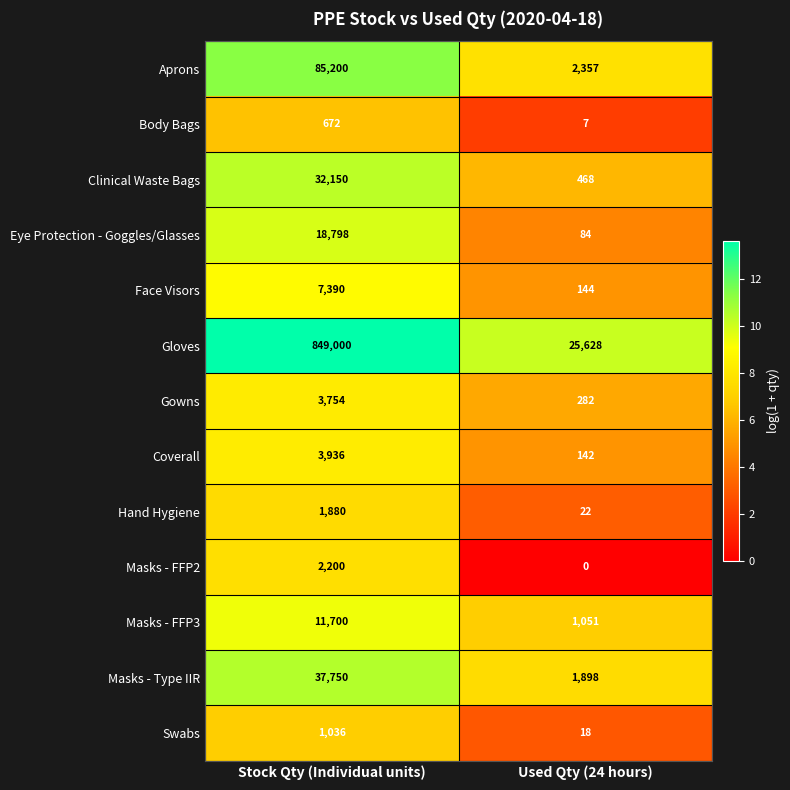

Reading right to left, list all the values displayed in this chart.

Aprons: Used Qty (24 hours)=2357	Stock Qty (Individual units)=85200
Body Bags: Used Qty (24 hours)=7	Stock Qty (Individual units)=672
Clinical Waste Bags: Used Qty (24 hours)=468	Stock Qty (Individual units)=32150
Eye Protection - Goggles/Glasses: Used Qty (24 hours)=84	Stock Qty (Individual units)=18798
Face Visors: Used Qty (24 hours)=144	Stock Qty (Individual units)=7390
Gloves: Used Qty (24 hours)=25628	Stock Qty (Individual units)=849000
Gowns: Used Qty (24 hours)=282	Stock Qty (Individual units)=3754
Coverall: Used Qty (24 hours)=142	Stock Qty (Individual units)=3936
Hand Hygiene: Used Qty (24 hours)=22	Stock Qty (Individual units)=1880
Masks - FFP2: Used Qty (24 hours)=0	Stock Qty (Individual units)=2200
Masks - FFP3: Used Qty (24 hours)=1051	Stock Qty (Individual units)=11700
Masks - Type IIR: Used Qty (24 hours)=1898	Stock Qty (Individual units)=37750
Swabs: Used Qty (24 hours)=18	Stock Qty (Individual units)=1036